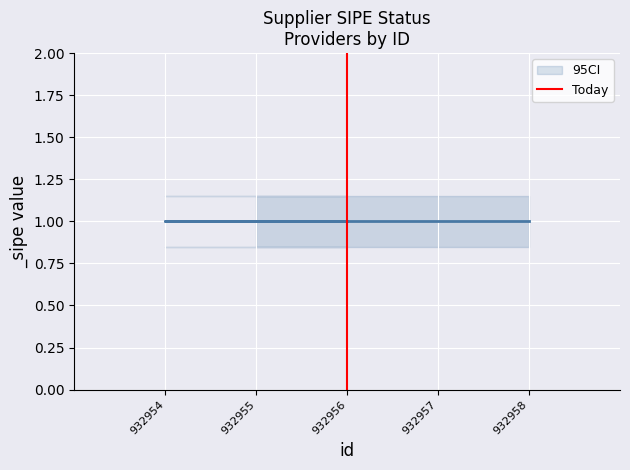

What is the approximate value at 932956?

1